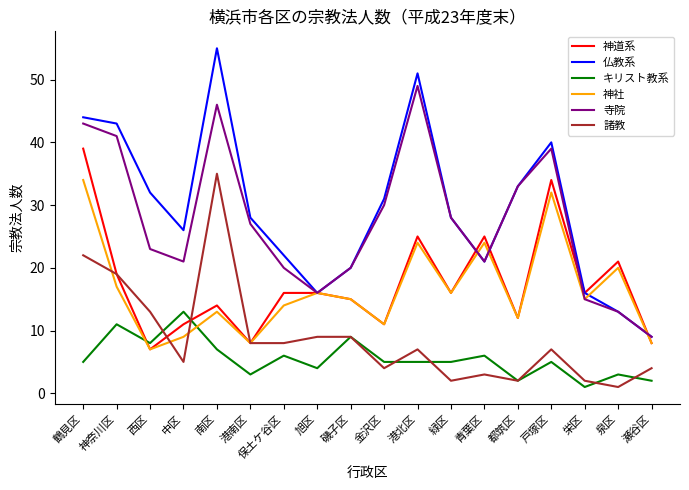

What are all the series names shown in the legend?

神道系, 仏教系, キリスト教系, 神社, 寺院, 諸教